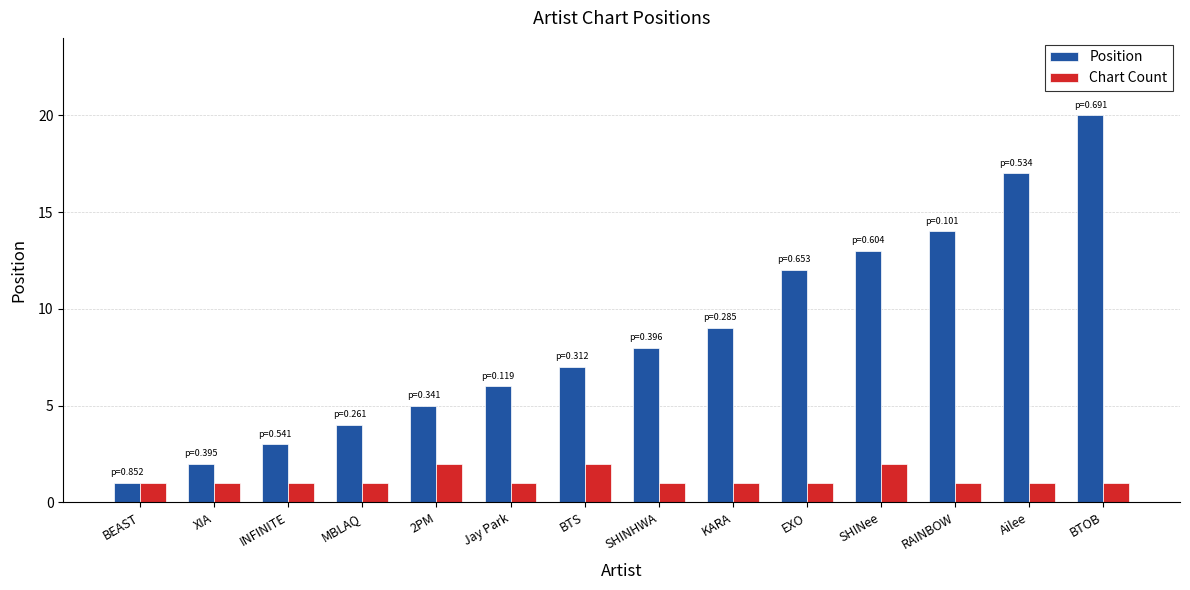

What is the difference between the maximum and minimum values in the Chart Count series?

1